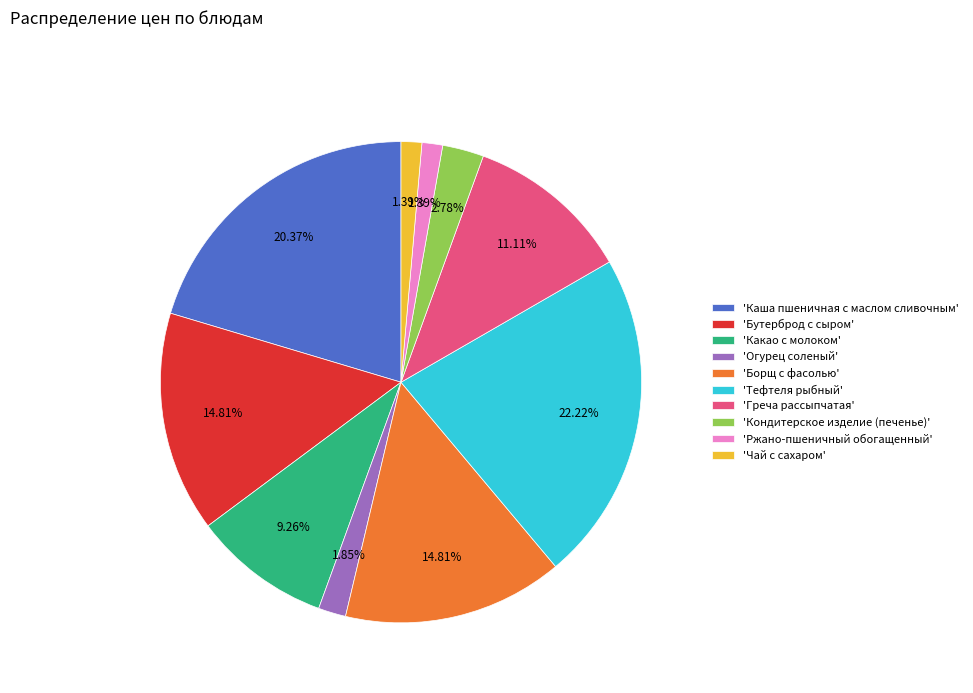

Does any single category account for the majority?

No